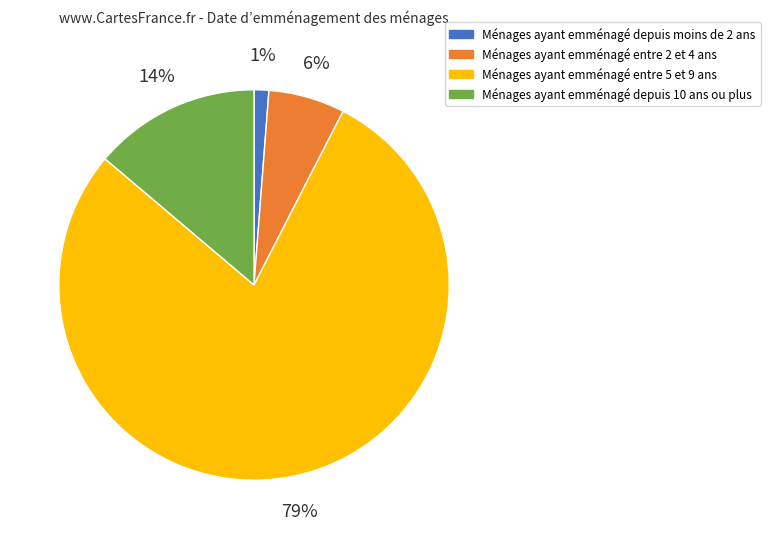

Does any single category account for the majority?

Yes